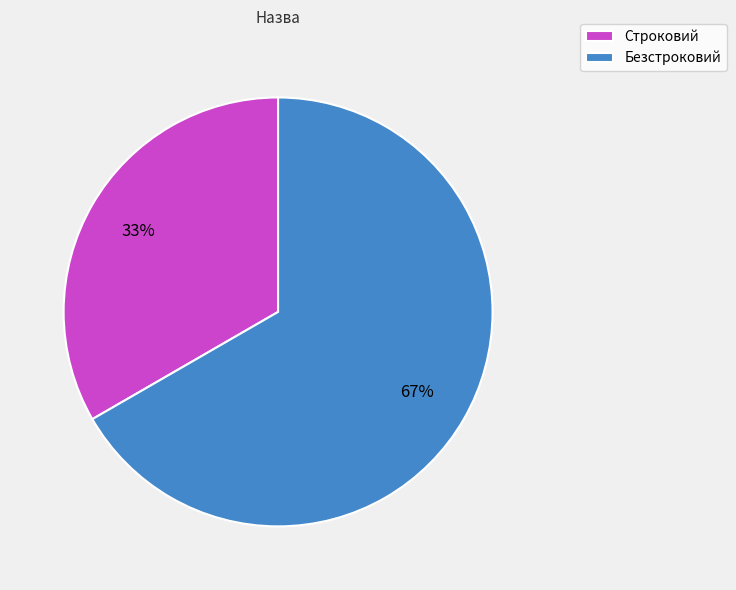

What percentage is the Безстроковий slice, to the nearest percent?

67%